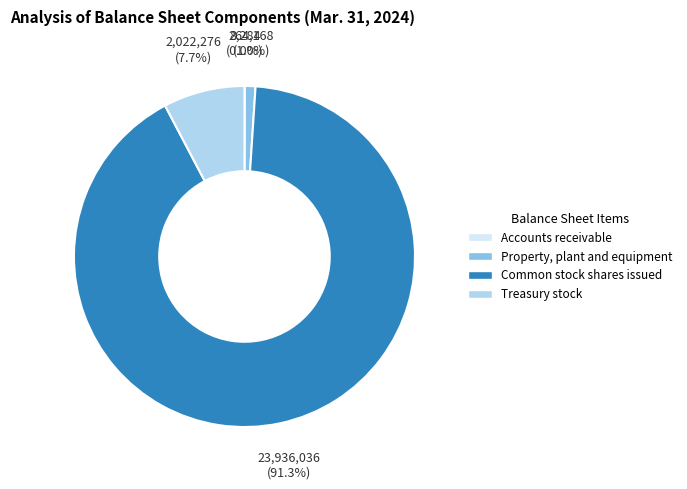

To the nearest percent, what percentage of the pie is Property, plant and equipment?

1%